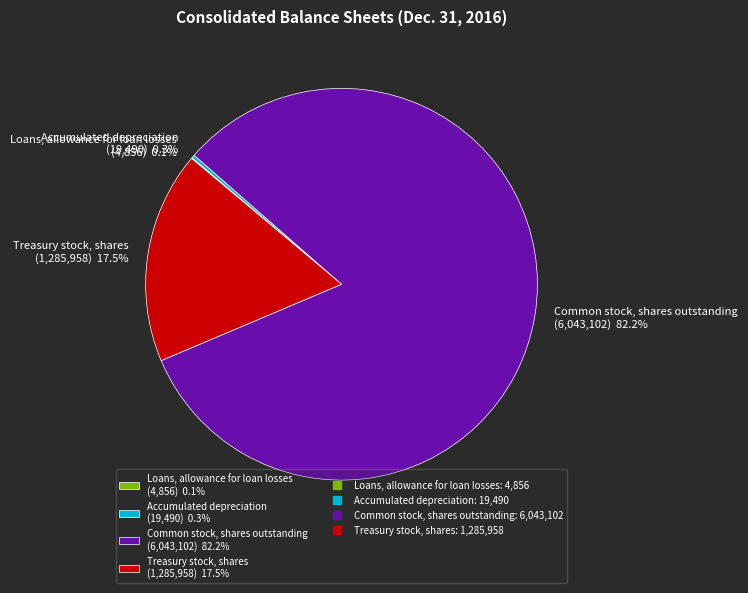

What is the largest slice in the pie chart?

Common stock, shares outstanding